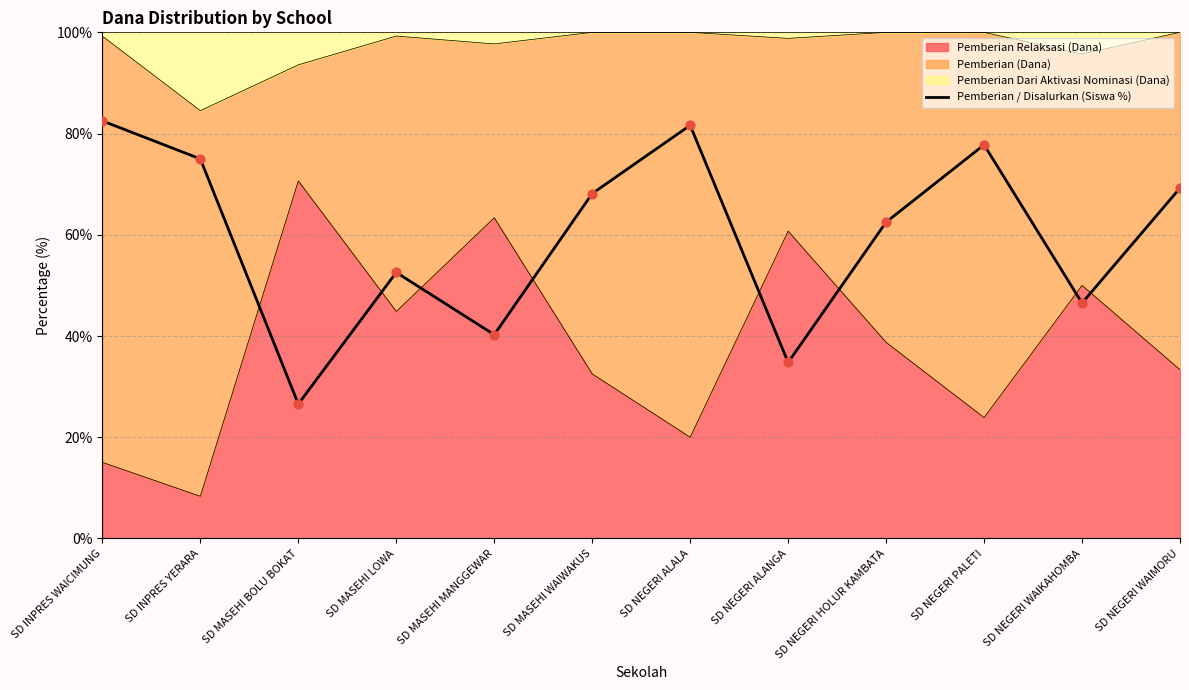

What is the change in value from SD INPRES YERARA to SD MASEHI MANGGEWAR?

-34.7